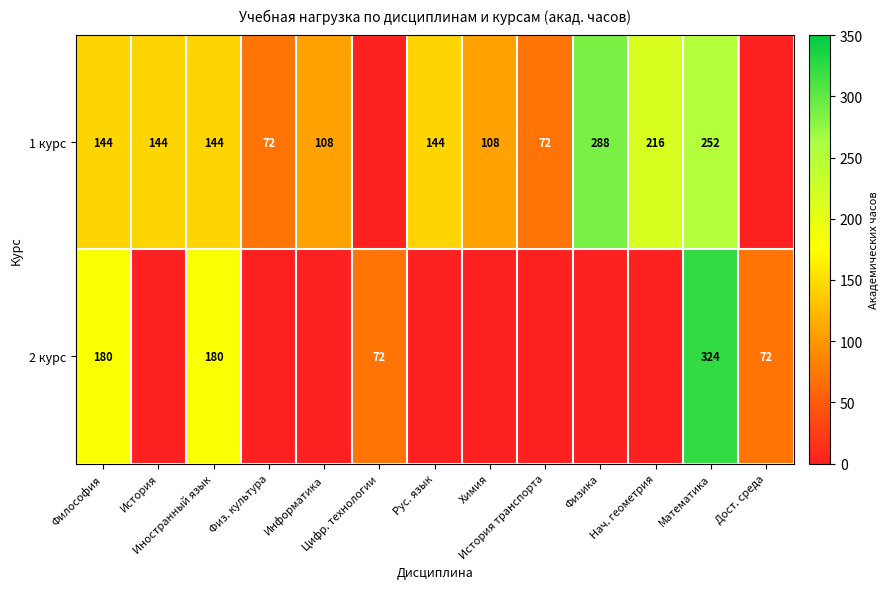

What is the sum of the 1 курс values at История and Физ. культура?

216